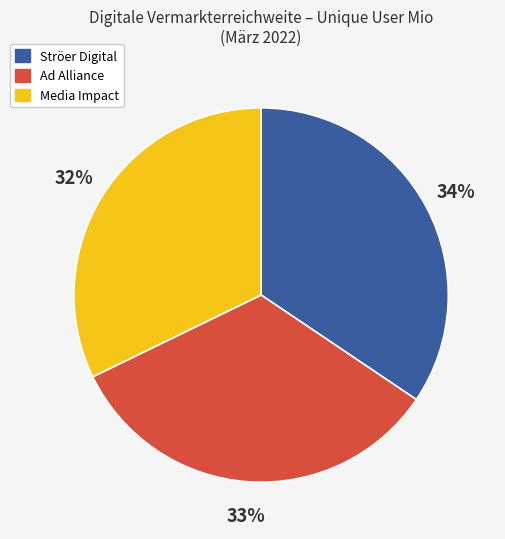

To the nearest percent, what is the average slice percentage?

33%